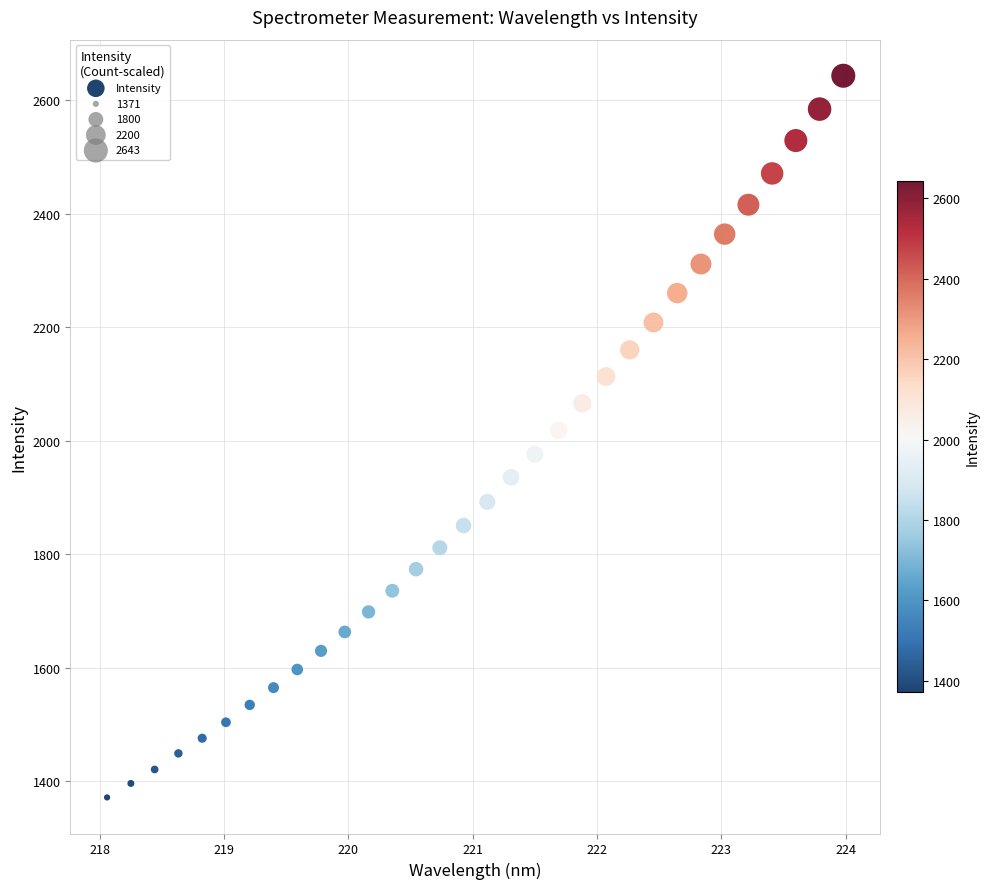

What is the range of Y values (max minus min)?

1271.6